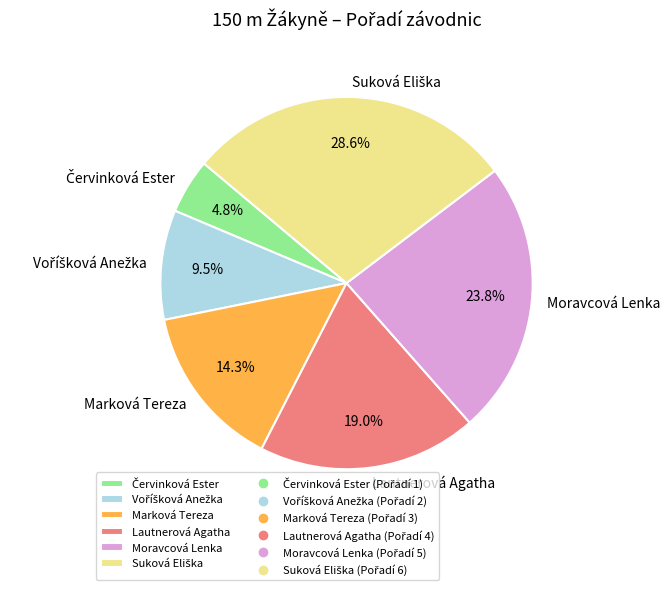

To the nearest percent, what portion does Lautnerová Agatha represent?

19%